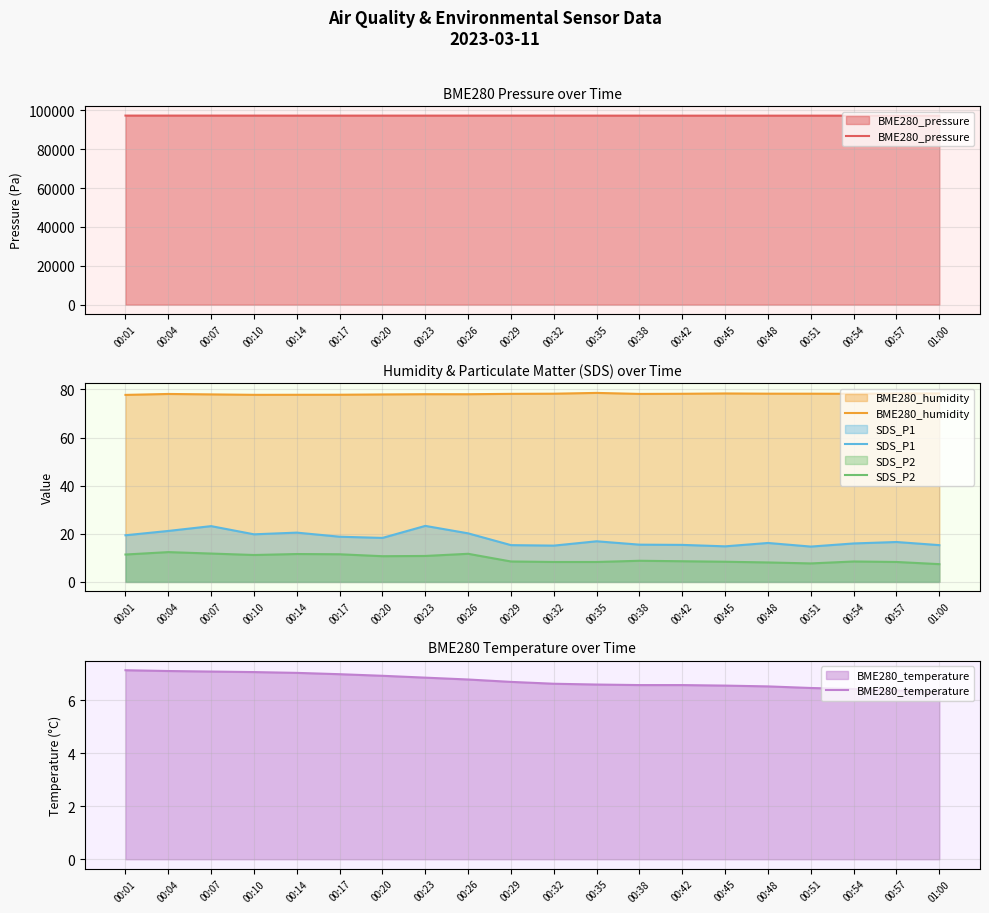

How many lines are shown in the chart?

5